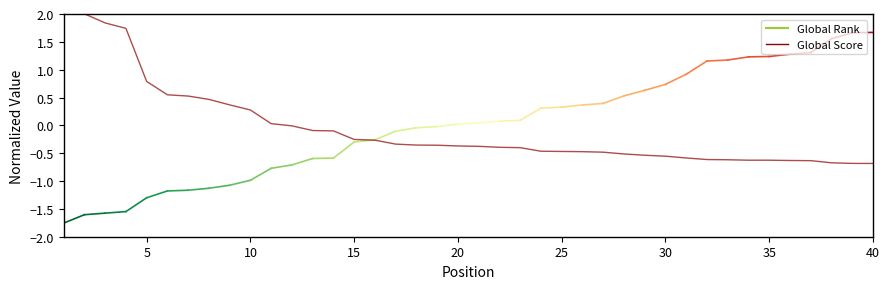

Reading left to right, what are all the values shown in this chart?

4.6	2.0	1.8	1.7	0.8	0.5	0.5	0.5	0.4	0.3	0.0	-0.0	-0.1	-0.1	-0.3	-0.3	-0.3	-0.4	-0.4	-0.4	-0.4	-0.4	-0.4	-0.5	-0.5	-0.5	-0.5	-0.5	-0.5	-0.6	-0.6	-0.6	-0.6	-0.6	-0.6	-0.6	-0.6	-0.7	-0.7	-0.7